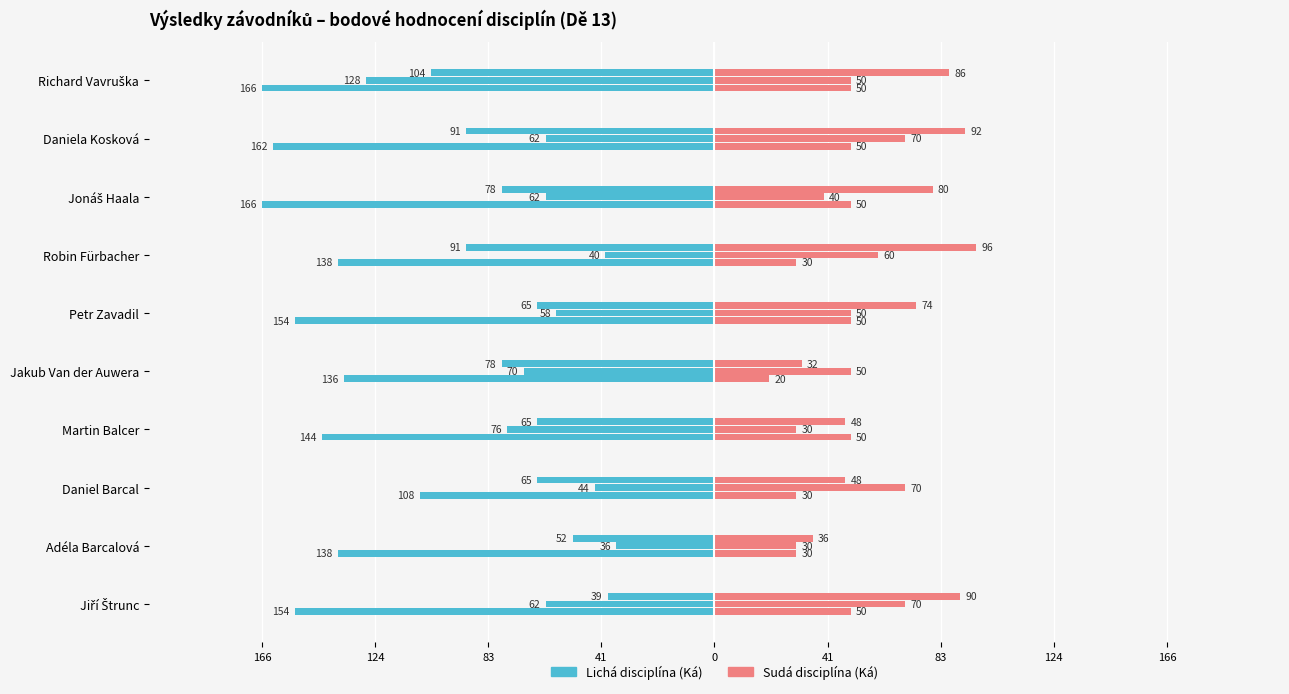

At how many categories does at least one series exceed -23?

10